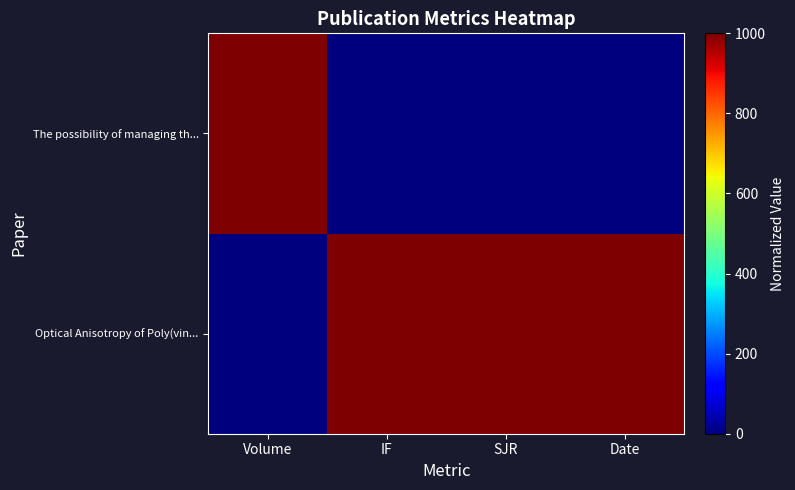

What is the difference between the highest and lowest values at SJR?

1000